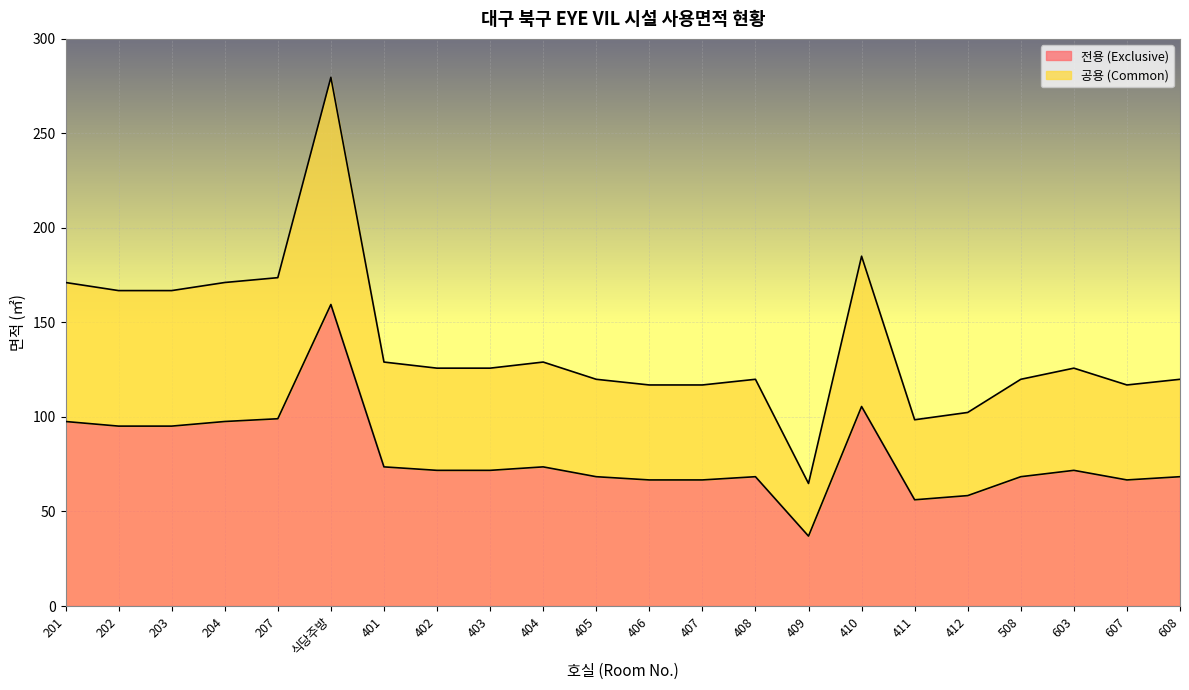

Where does the 공용 (Common) series first go above 125?

201